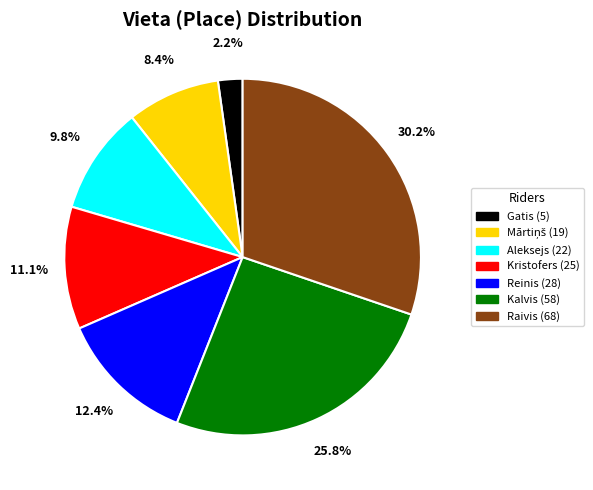

To the nearest percent, what is the difference between the largest and smallest slice percentages?

28%